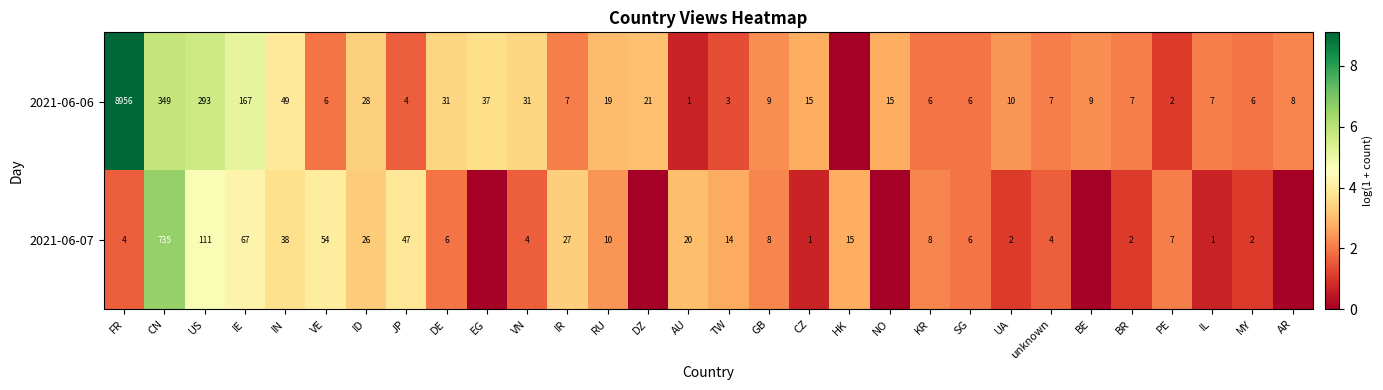

True or false: 2021-06-06 has a value of 3.9 at US.

False